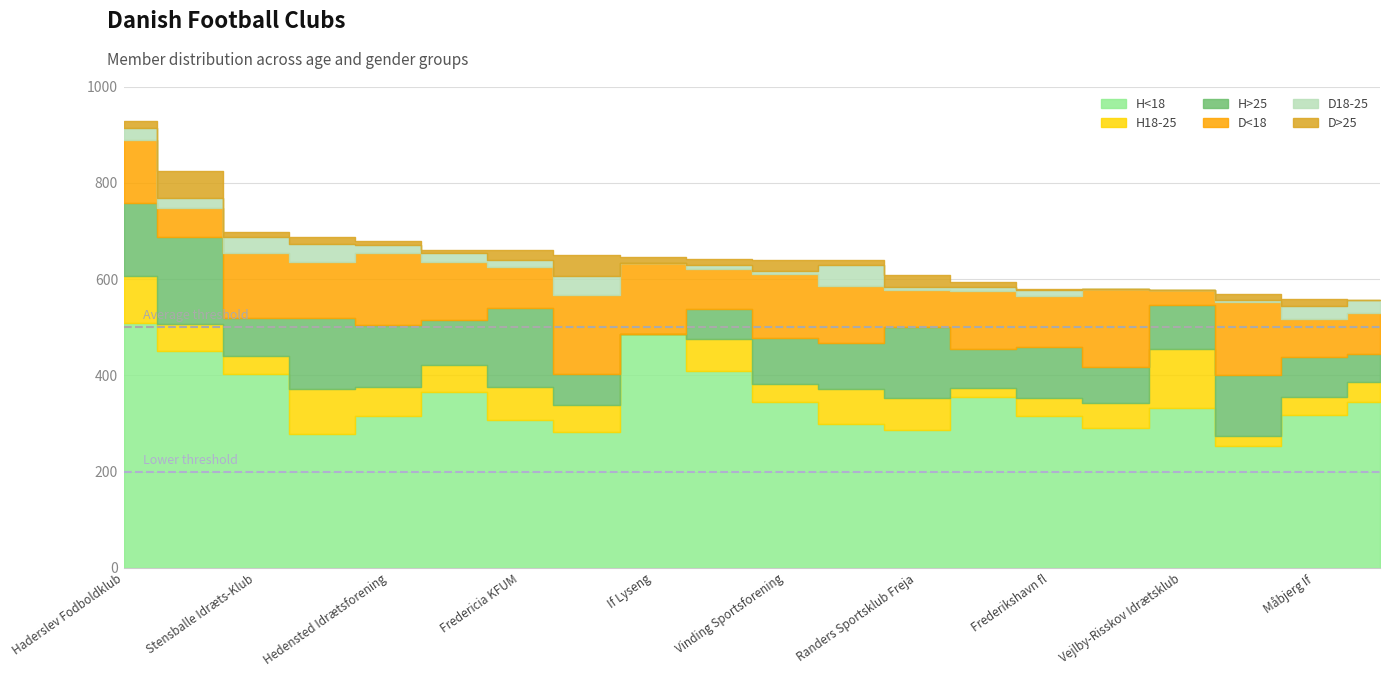

What is the value of the D>25 point at the 11th from the left?

23